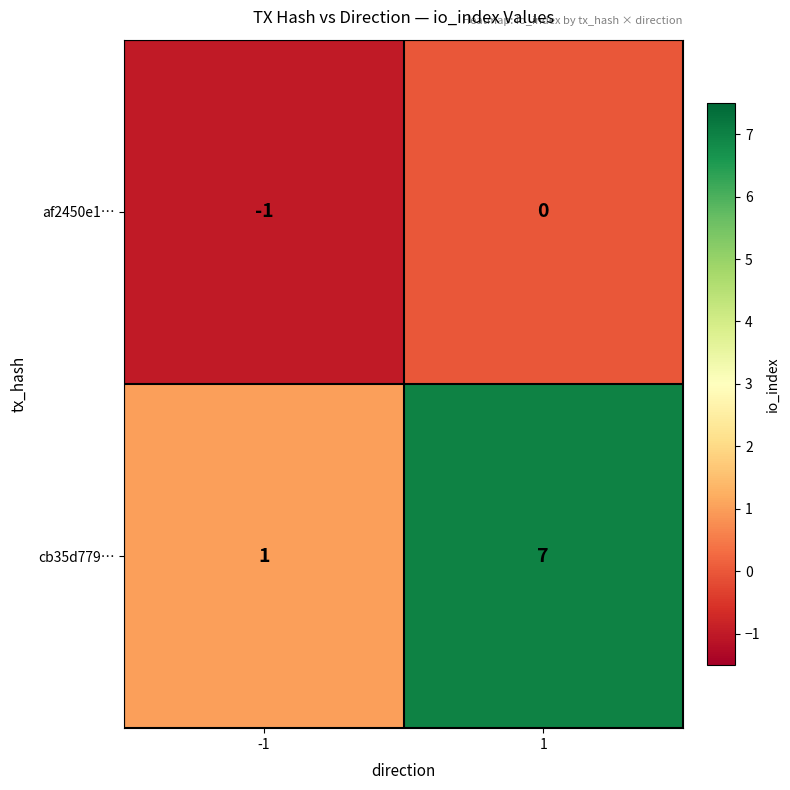

List the series in order of their overall mean, highest first.

cb35d779…, af2450e1…